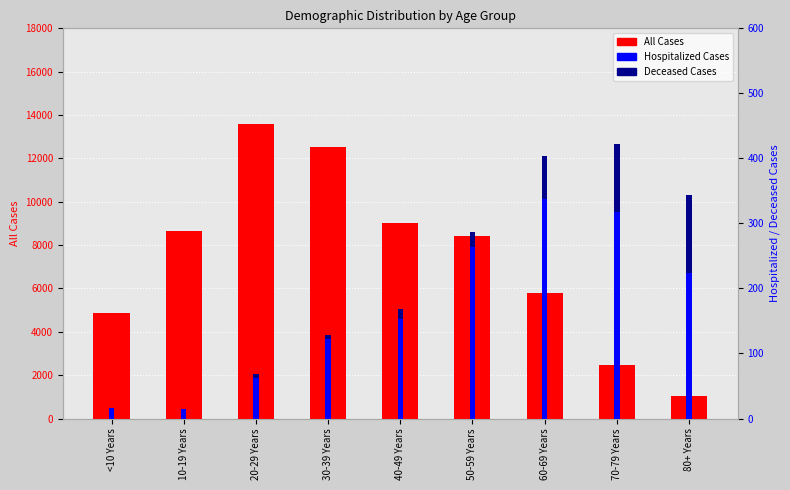

What is the difference between the maximum and minimum values in the Deceased Cases series?

119